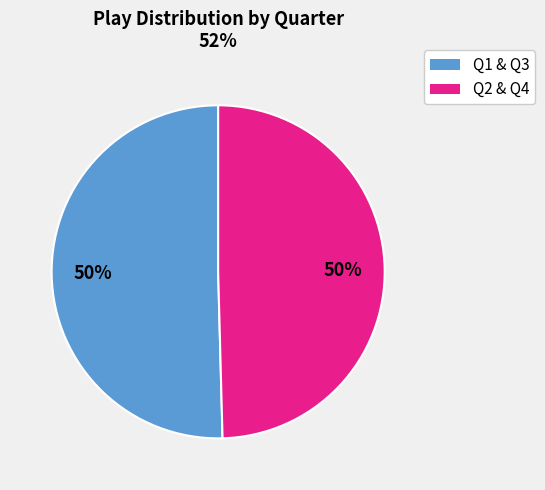

To the nearest percent, what is the average slice percentage?

50%